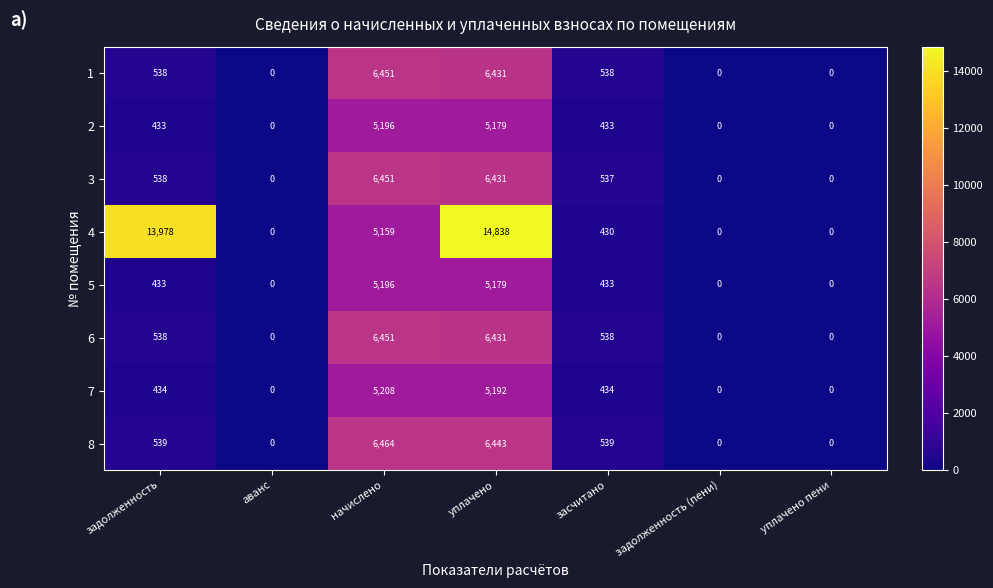

Which series has the largest total across all categories?

4